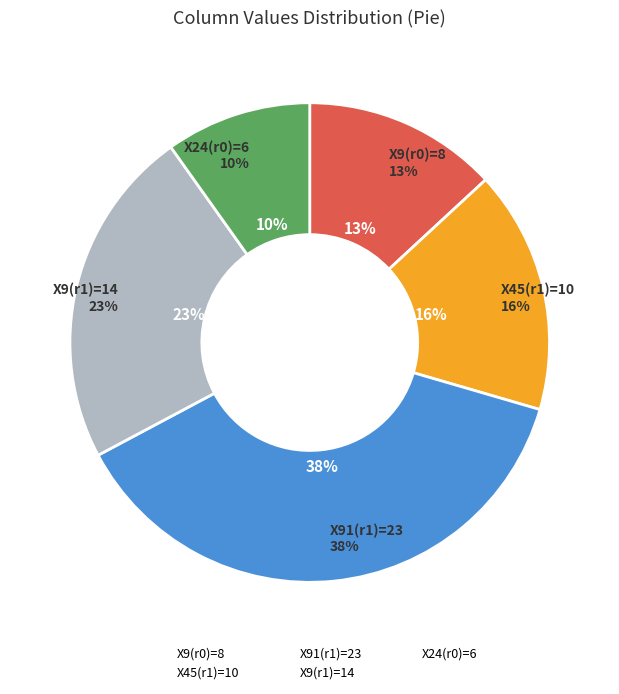

Between Row 0 and Row 1, which series saw the biggest shift?

X91